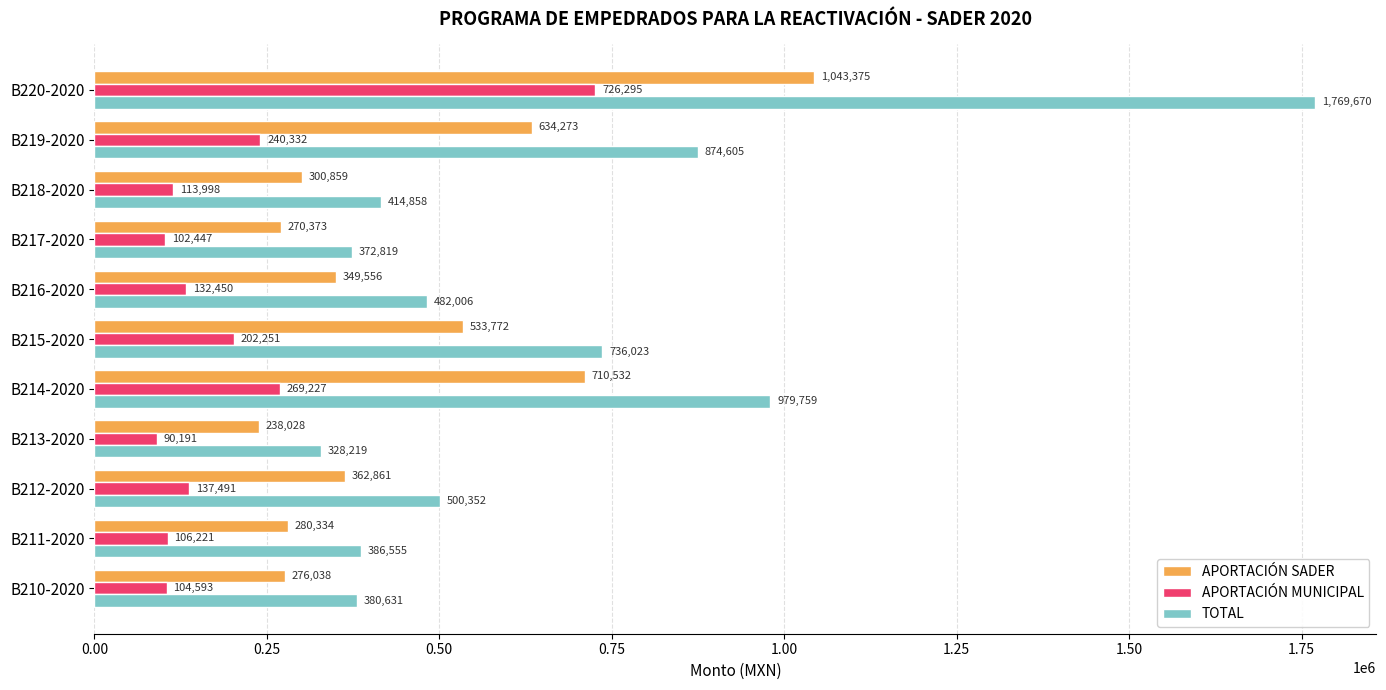

What is the difference between the second highest and minimum values in the TOTAL series?

651540.4